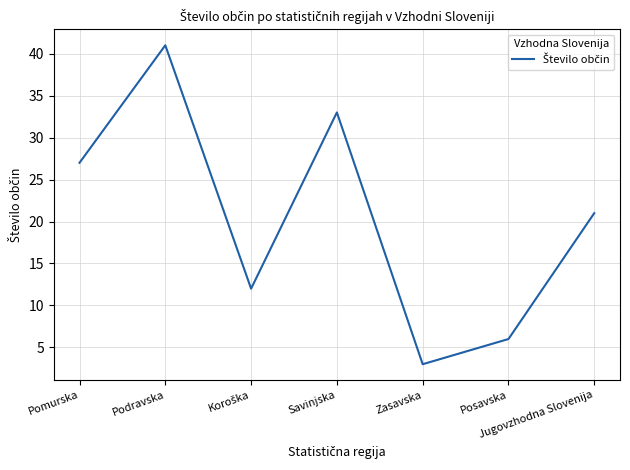

What position from the right is Pomurska?

7